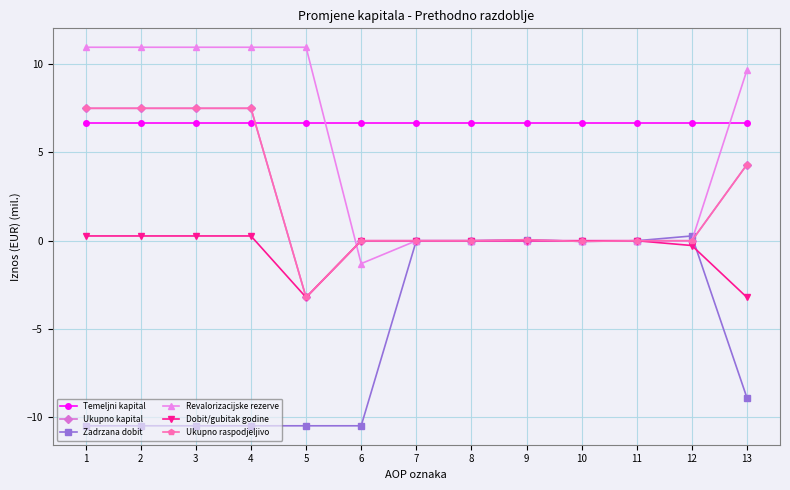

Which series has the largest total across all categories?

Temeljni kapital